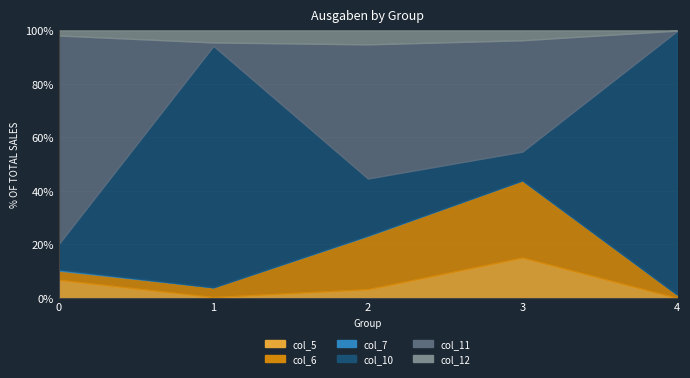

What is the sum of the col_11 values at 4 and 1?

1051000